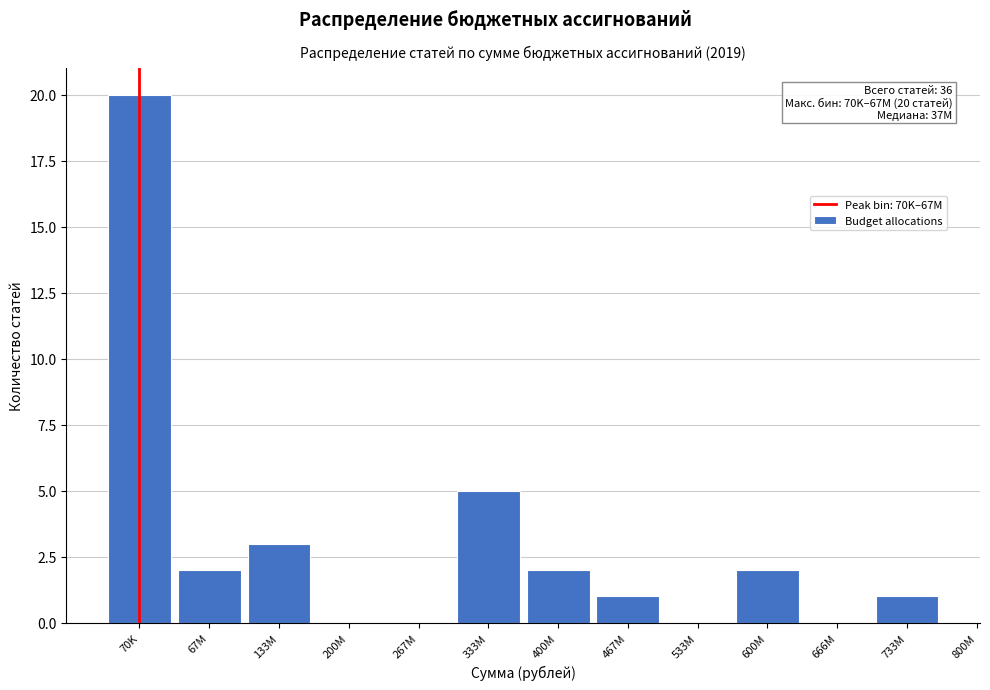

Reading right to left, transcribe all the data shown in this chart.

733M=1	666M=0	600M=2	533M=0	467M=1	400M=2	333M=5	267M=0	200M=0	133M=3	67M=2	70K=20